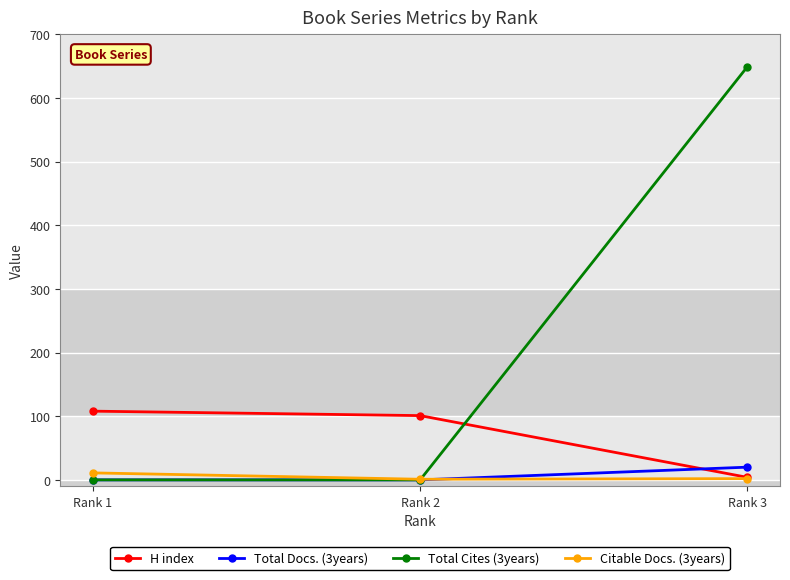

Which series changed the most between Rank 1 and Rank 3?

Total Cites (3years)